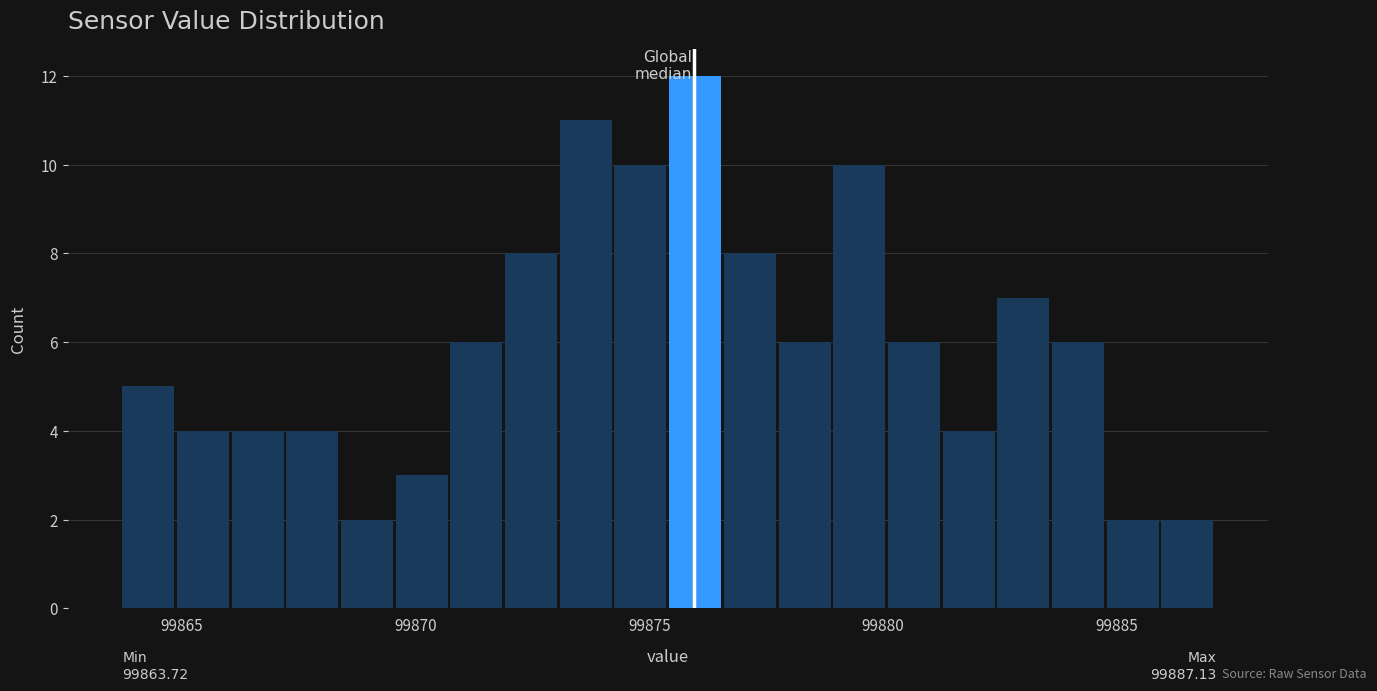

Around what value on the x-axis is the tallest bar? Give the approximate position of its centre, as read against the axis.

99876.0